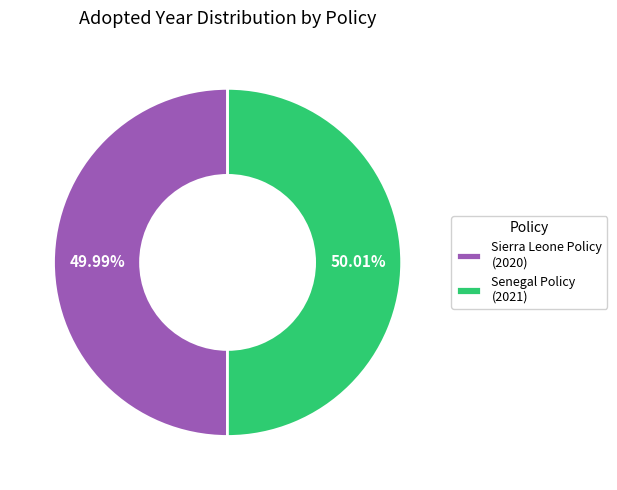

What is the ratio of the value at Senegal Policy (2021) to the value at Sierra Leone Policy (2020)?

1.0